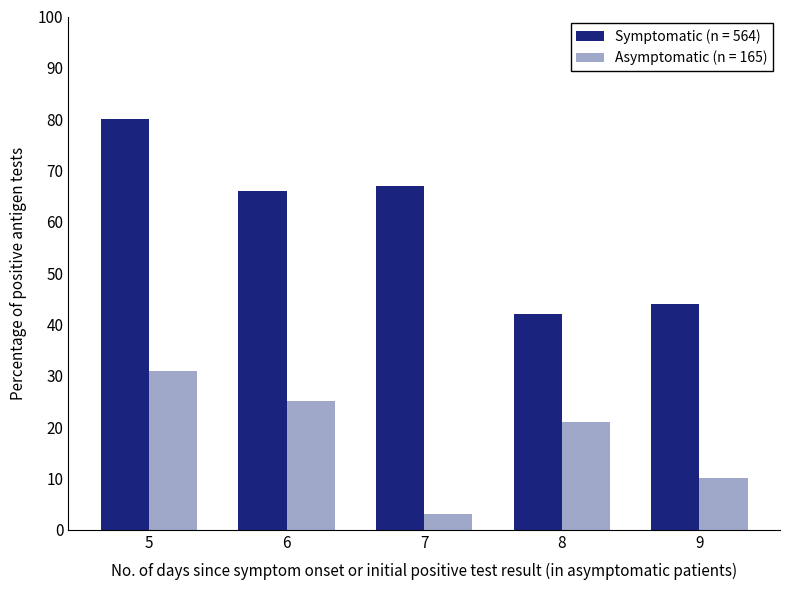

How many categories are shown in the chart?

5